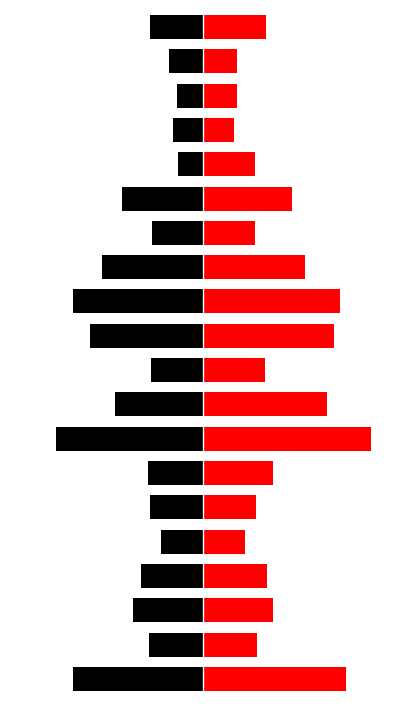

What is the value of the 施設数(a) - 前年度 bar at the 11th from the left?

-145